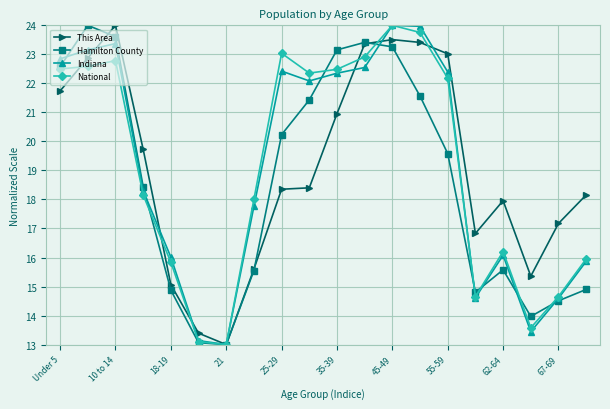

Reading left to right, extract all data points from this chart.

This Area: 21.7	22.9	24.0	19.7	15.1	13.4	13.0	15.6	18.4	18.4	21.0	23.4	23.5	23.4	23.0	16.8	18.0	15.4	17.2	18.2
Hamilton County: 22.6	24.0	23.6	18.4	14.9	13.1	13.0	15.6	20.2	21.4	23.2	23.4	23.3	21.6	19.6	14.8	15.6	14.0	14.5	14.9
Indiana: 22.8	23.2	23.4	18.3	16.0	13.1	13.0	17.8	22.4	22.1	22.4	22.5	24.0	24.0	22.4	14.6	16.1	13.4	14.6	15.9
National: 22.5	22.6	22.8	18.2	15.8	13.1	13.0	18.0	23.0	22.4	22.5	22.9	24.0	23.8	22.2	14.7	16.2	13.6	14.7	16.0